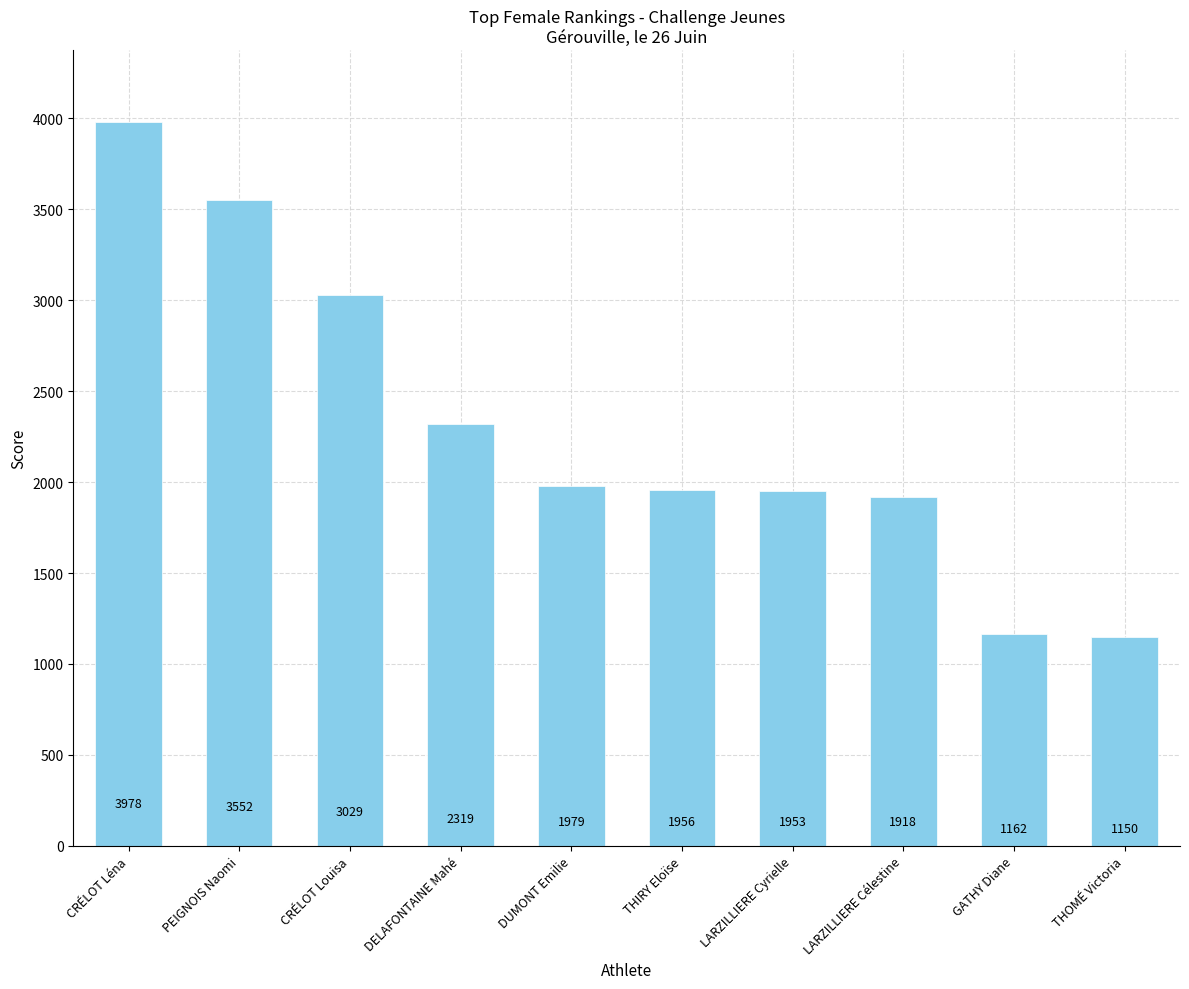

How many categories are shown in the chart?

10